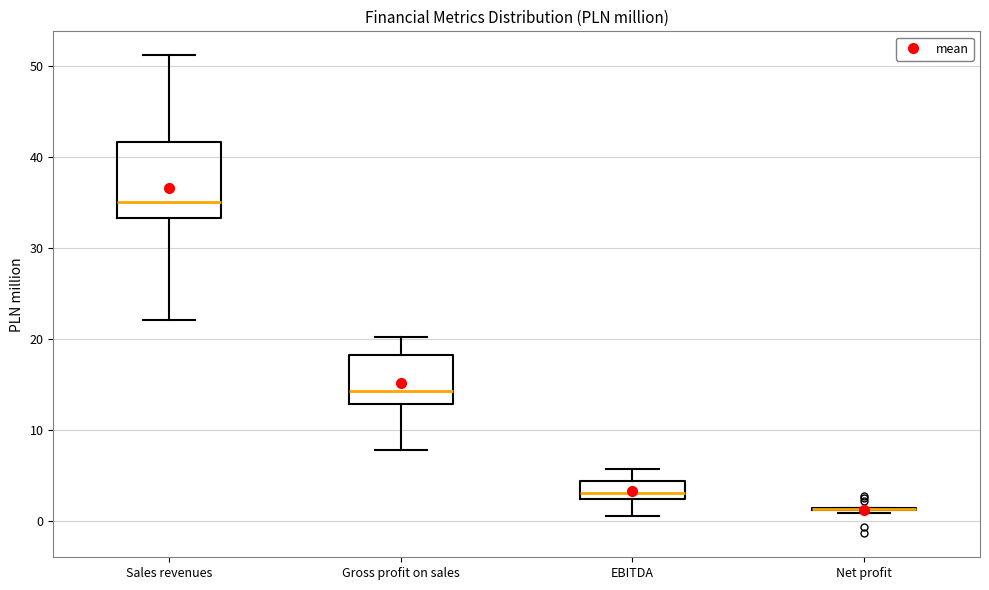

Reading left to right, transcribe this box plot: for each box, give where its median line is, the range the box spans, and where its two whiskers end, as read against the y-axis. The values are not printed on the chart, so give them approximately, as read against the axis.

Sales revenues: median 35, box 33 to 42, whiskers 22 to 51
Gross profit on sales: median 14, box 13 to 18, whiskers 8 to 20
EBITDA: median 3, box 2 to 4, whiskers 1 to 6
Net profit: box collapsed to a line at 1, whiskers 1 to 1